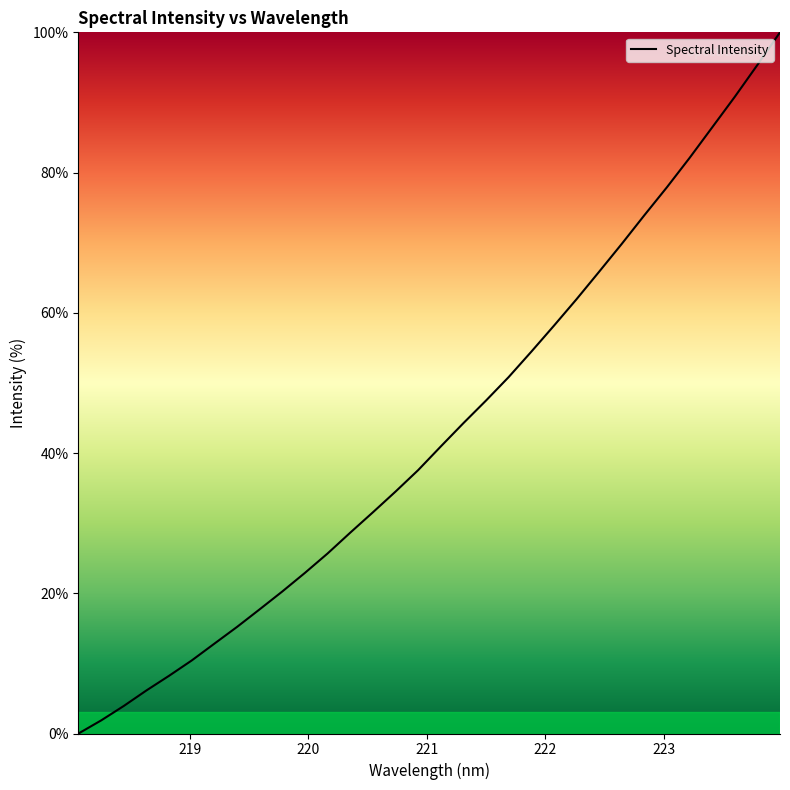

Reading left to right, extract all data points from this chart.

0.0	1.9	3.9	6.1	8.2	10.4	12.8	15.2	17.7	20.3	22.9	25.7	28.6	31.5	34.5	37.6	40.9	44.3	47.5	50.8	54.5	58.2	61.9	65.9	69.8	73.9	77.9	82.1	86.4	90.8	95.4	100.0